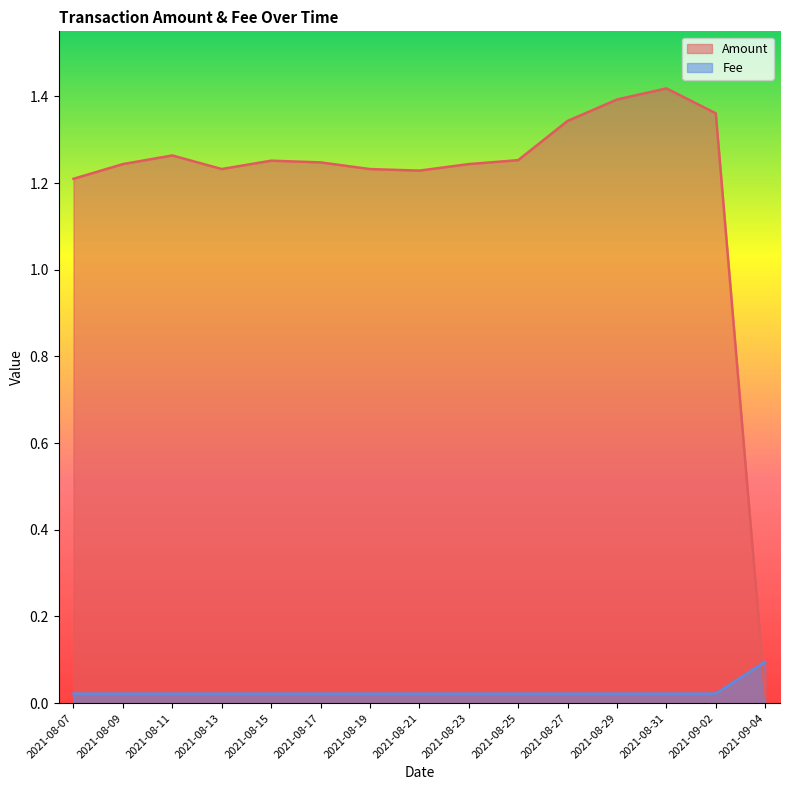

The value of Amount at 2021-08-11 is 1.3. True or false?

True